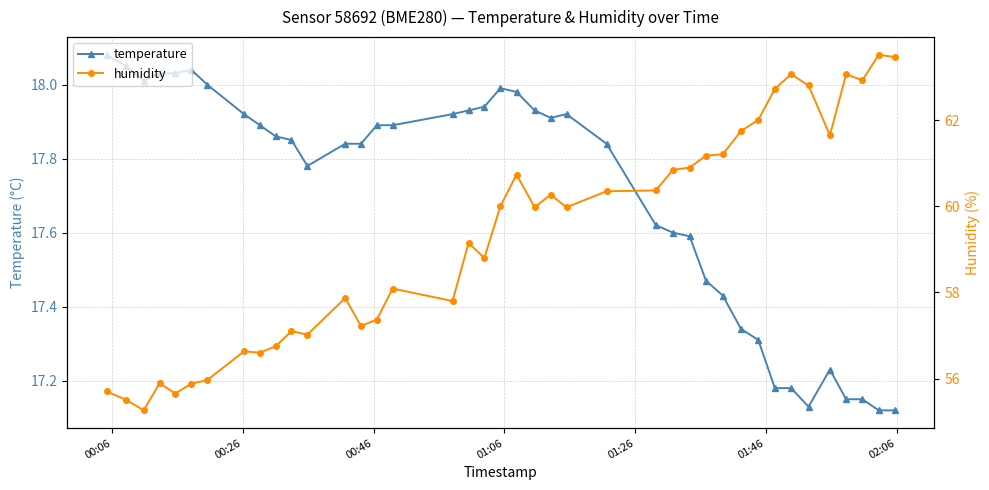

How many lines are shown in the chart?

2